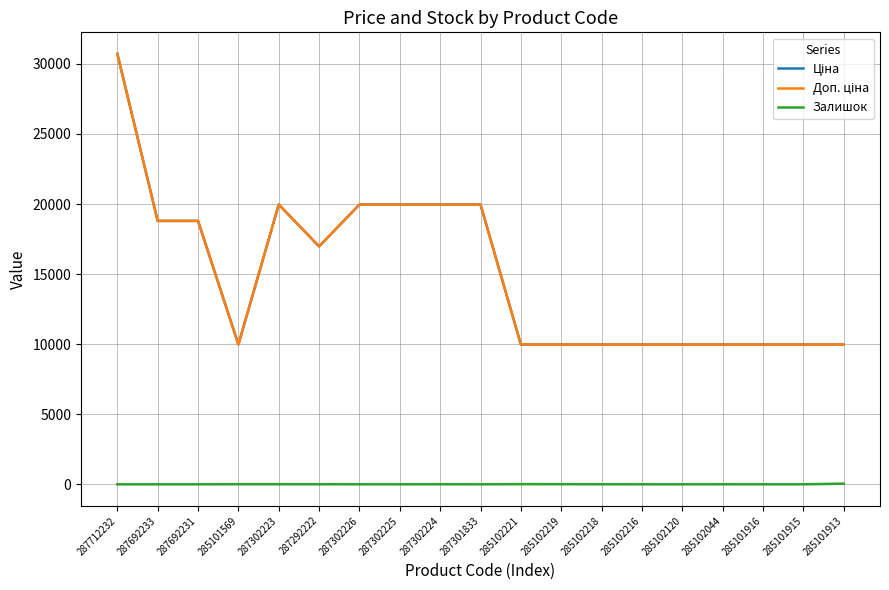

What is the average value of the Залишок series?

4.8